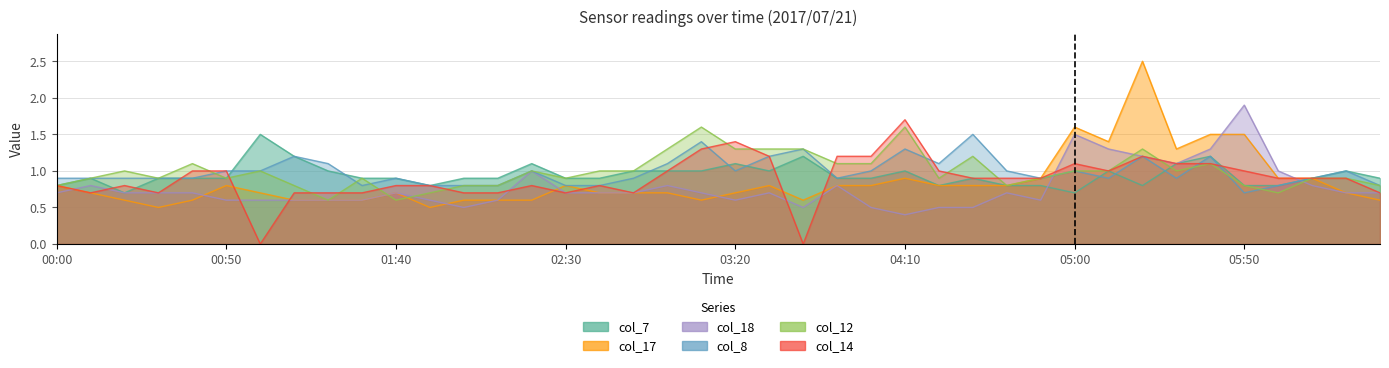

Reading left to right, transcribe all the data shown in this chart.

col_7: 00:00=0.8	00:10=0.9	00:20=0.7	00:30=0.9	00:40=0.9	00:50=0.9	01:00=1.5	01:10=1.2	01:20=1.0	01:30=0.9	01:40=0.9	01:50=0.8	02:00=0.9	02:10=0.9	02:20=1.1	02:30=0.9	02:40=0.9	02:50=1.0	03:00=1.0	03:10=1.0	03:20=1.1	03:30=1.0	03:40=1.2	03:50=0.9	04:00=0.9	04:10=1.0	04:20=0.8	04:30=0.9	04:40=0.8	04:50=0.8	05:00=0.7	05:10=1.0	05:20=0.8	05:30=1.1	05:40=1.2	05:50=0.8	06:00=0.8	06:10=0.9	06:20=1.0	06:30=0.9
col_17: 00:00=0.8	00:10=0.7	00:20=0.6	00:30=0.5	00:40=0.6	00:50=0.8	01:00=0.7	01:10=0.6	01:20=0.6	01:30=0.6	01:40=0.7	01:50=0.5	02:00=0.6	02:10=0.6	02:20=0.6	02:30=0.8	02:40=0.7	02:50=0.7	03:00=0.7	03:10=0.6	03:20=0.7	03:30=0.8	03:40=0.6	03:50=0.8	04:00=0.8	04:10=0.9	04:20=0.8	04:30=0.8	04:40=0.8	04:50=0.9	05:00=1.6	05:10=1.4	05:20=2.5	05:30=1.3	05:40=1.5	05:50=1.5	06:00=0.9	06:10=0.9	06:20=0.7	06:30=0.6
col_18: 00:00=0.7	00:10=0.8	00:20=0.7	00:30=0.7	00:40=0.7	00:50=0.6	01:00=0.6	01:10=0.6	01:20=0.6	01:30=0.6	01:40=0.7	01:50=0.6	02:00=0.5	02:10=0.6	02:20=1.0	02:30=0.7	02:40=0.7	02:50=0.7	03:00=0.8	03:10=0.7	03:20=0.6	03:30=0.7	03:40=0.5	03:50=0.8	04:00=0.5	04:10=0.4	04:20=0.5	04:30=0.5	04:40=0.7	04:50=0.6	05:00=1.5	05:10=1.3	05:20=1.2	05:30=1.1	05:40=1.3	05:50=1.9	06:00=1.0	06:10=0.8	06:20=0.7	06:30=0.7
col_8: 00:00=0.9	00:10=0.9	00:20=0.9	00:30=0.9	00:40=0.9	00:50=1.0	01:00=1.0	01:10=1.2	01:20=1.1	01:30=0.8	01:40=0.9	01:50=0.8	02:00=0.8	02:10=0.8	02:20=1.0	02:30=0.8	02:40=0.8	02:50=0.9	03:00=1.1	03:10=1.4	03:20=1.0	03:30=1.2	03:40=1.3	03:50=0.9	04:00=1.0	04:10=1.3	04:20=1.1	04:30=1.5	04:40=1.0	04:50=0.9	05:00=1.0	05:10=0.9	05:20=1.2	05:30=0.9	05:40=1.2	05:50=0.7	06:00=0.8	06:10=0.9	06:20=1.0	06:30=0.8
col_12: 00:00=0.8	00:10=0.9	00:20=1.0	00:30=0.9	00:40=1.1	00:50=0.9	01:00=1.0	01:10=0.8	01:20=0.6	01:30=0.9	01:40=0.6	01:50=0.7	02:00=0.8	02:10=0.8	02:20=1.0	02:30=0.9	02:40=1.0	02:50=1.0	03:00=1.3	03:10=1.6	03:20=1.3	03:30=1.3	03:40=1.3	03:50=1.1	04:00=1.1	04:10=1.6	04:20=0.9	04:30=1.2	04:40=0.8	04:50=0.9	05:00=1.0	05:10=1.0	05:20=1.3	05:30=1.0	05:40=1.1	05:50=0.8	06:00=0.7	06:10=0.9	06:20=0.9	06:30=0.8
col_14: 00:00=0.8	00:10=0.7	00:20=0.8	00:30=0.7	00:40=1.0	00:50=1.0	01:00=0.0	01:10=0.7	01:20=0.7	01:30=0.7	01:40=0.8	01:50=0.8	02:00=0.7	02:10=0.7	02:20=0.8	02:30=0.7	02:40=0.8	02:50=0.7	03:00=1.0	03:10=1.3	03:20=1.4	03:30=1.2	03:40=0.0	03:50=1.2	04:00=1.2	04:10=1.7	04:20=1.0	04:30=0.9	04:40=0.9	04:50=0.9	05:00=1.1	05:10=1.0	05:20=1.2	05:30=1.1	05:40=1.1	05:50=1.0	06:00=0.9	06:10=0.9	06:20=0.9	06:30=0.7